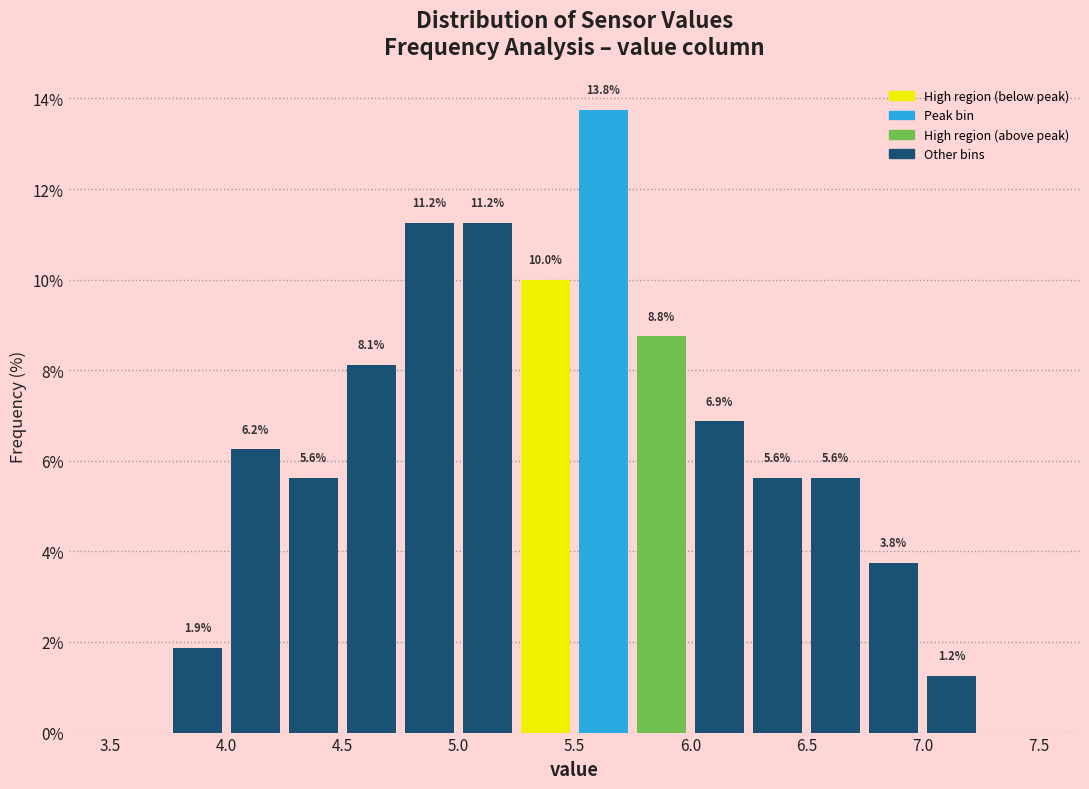

Over which range of the x-axis is the bar tallest?

5.50 to 5.75